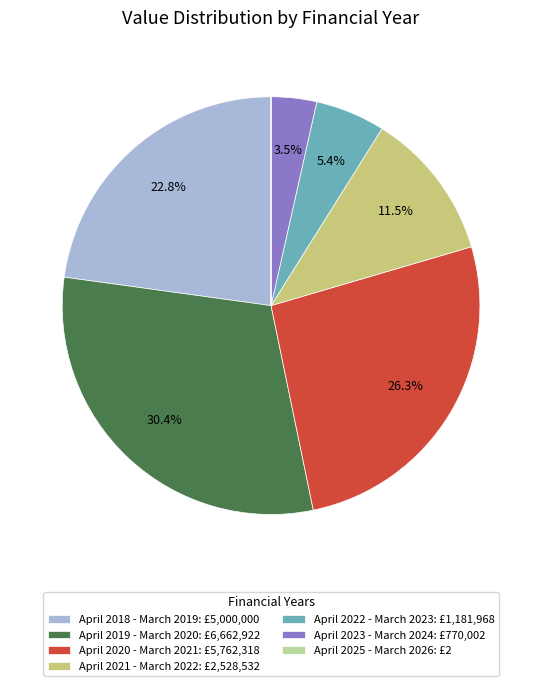

Is there a majority slice in this chart?

No